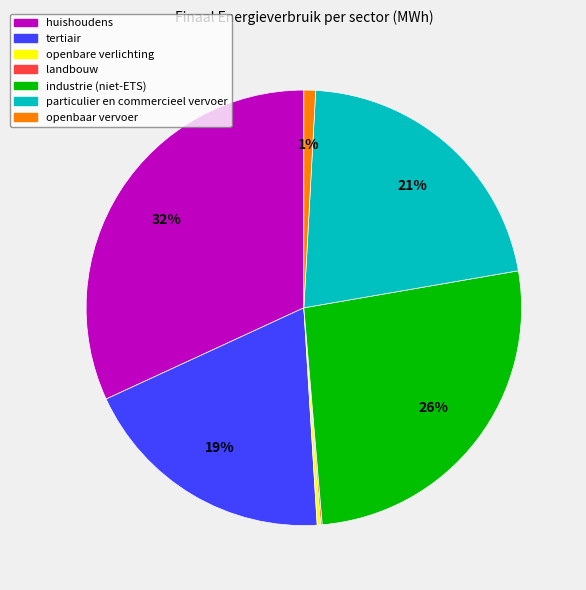

The industrie (niet-ETS) slice represents 26% of the pie. True or false?

True